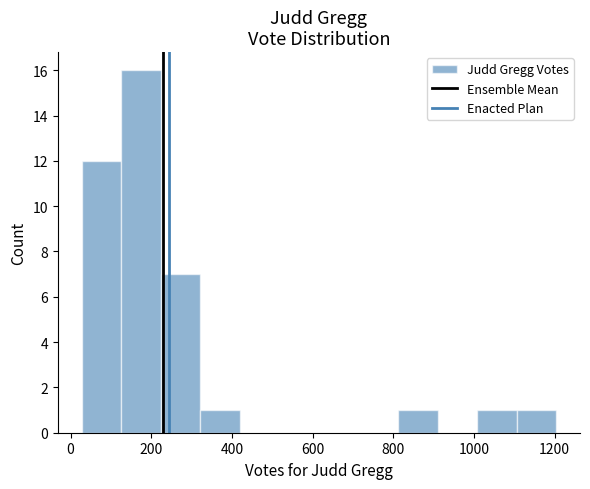

Over which range of the x-axis is the bar tallest?

120 to 220